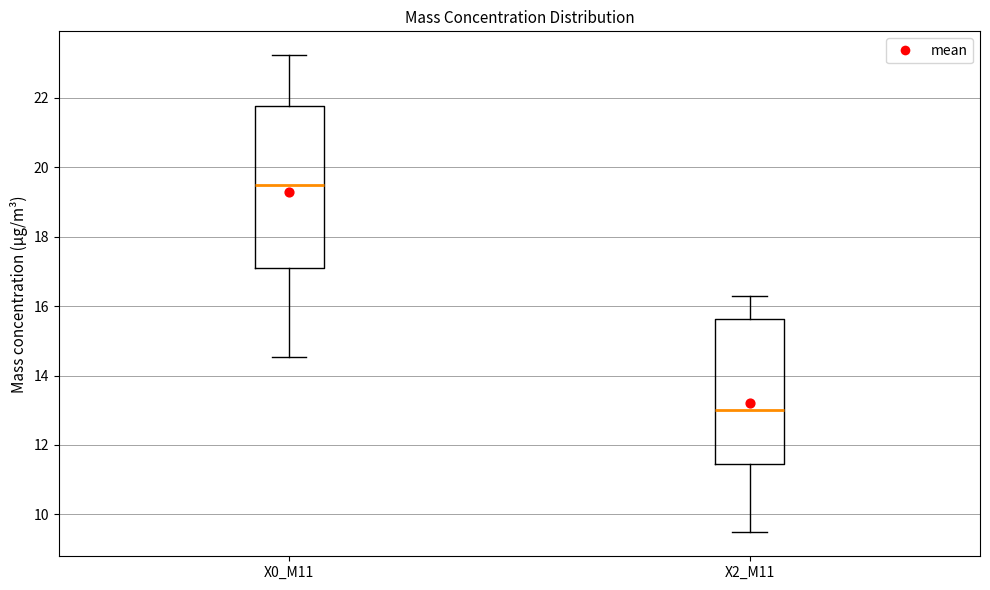

Where does the upper whisker of the box for X2_M11 end on the y-axis? The values are not printed on the chart, so give them approximately, as read against the axis.

16.2